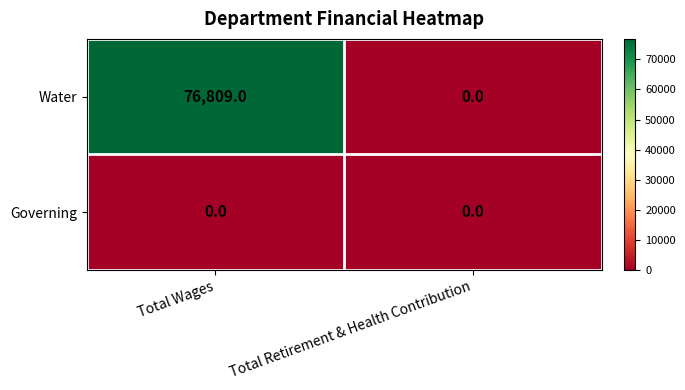

How many categories are shown in the chart?

2